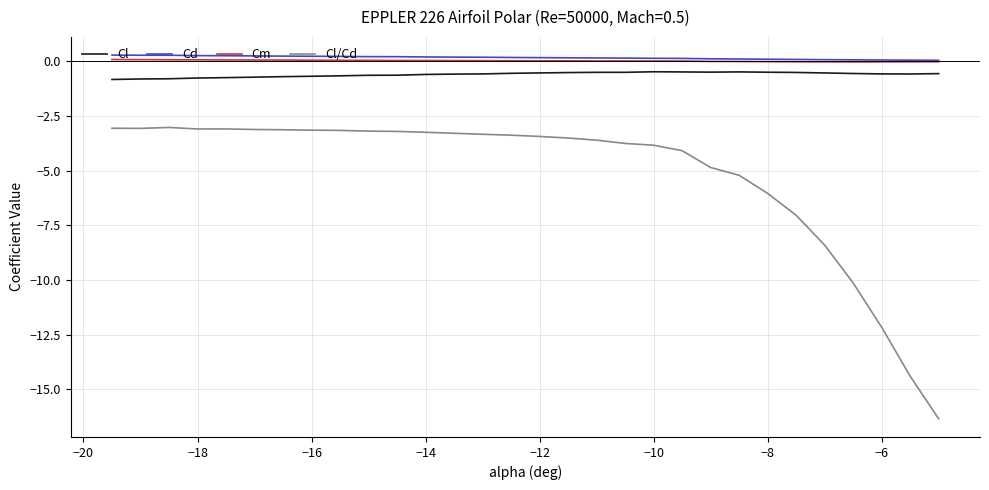

Which series has the widest spread of values?

Cl/Cd